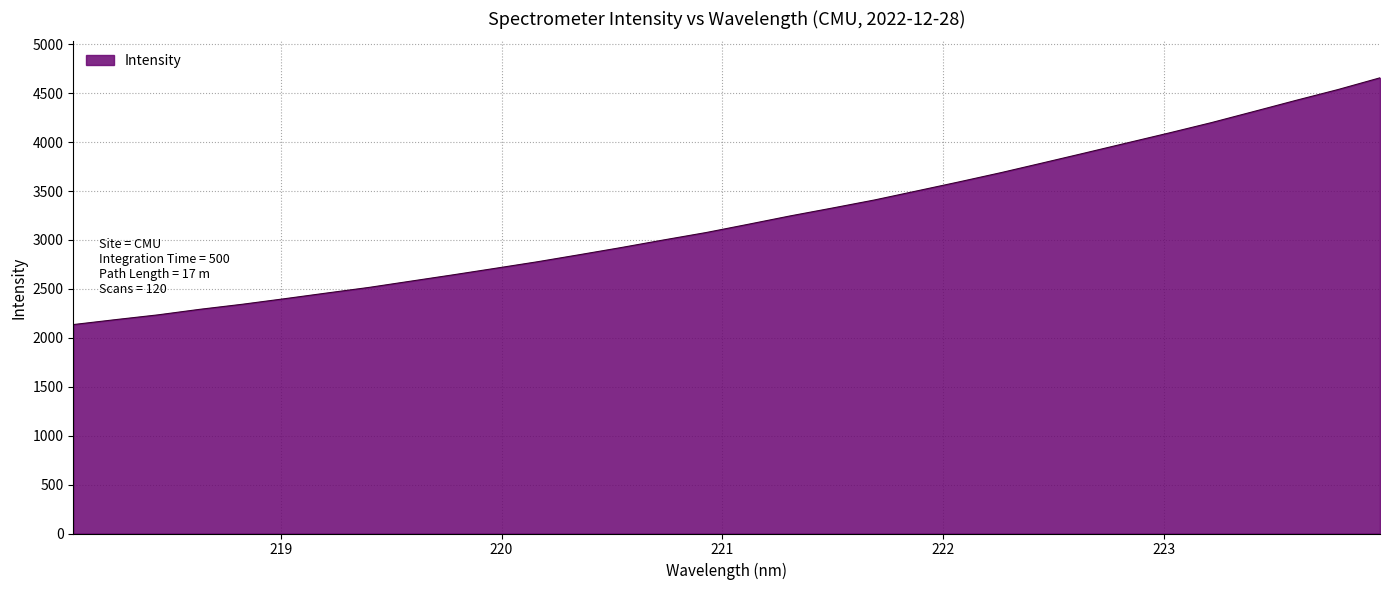

What is the minimum value shown in the chart?

2135.3